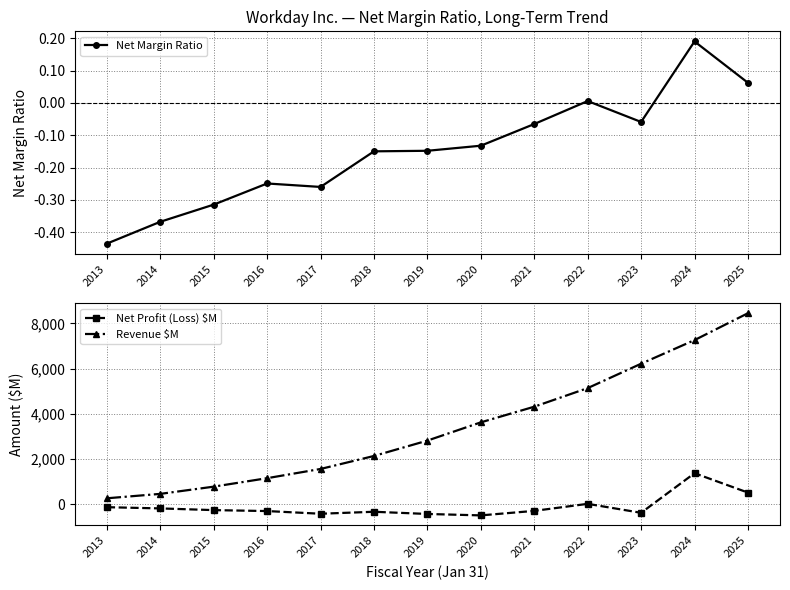

What is the maximum value shown in the chart?

8446.0